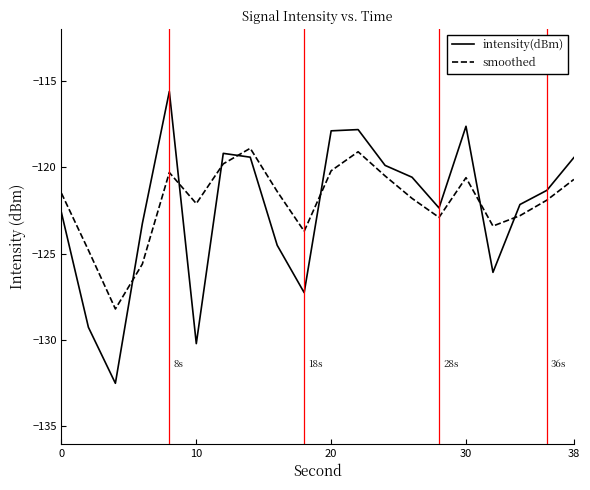

What is the lowest value of the intensity(dBm) series?

-132.5